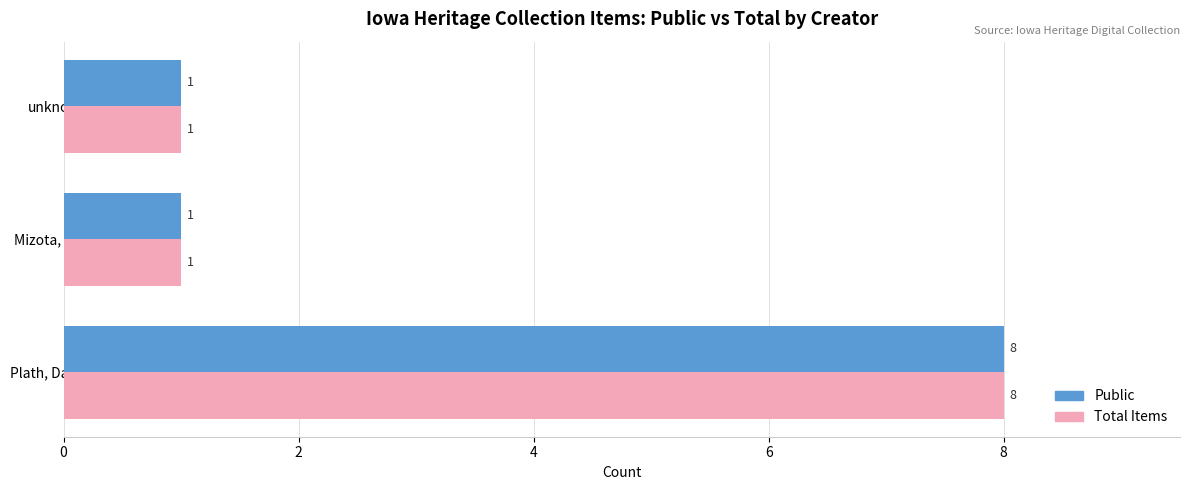

At how many categories does at least one series exceed 5?

1